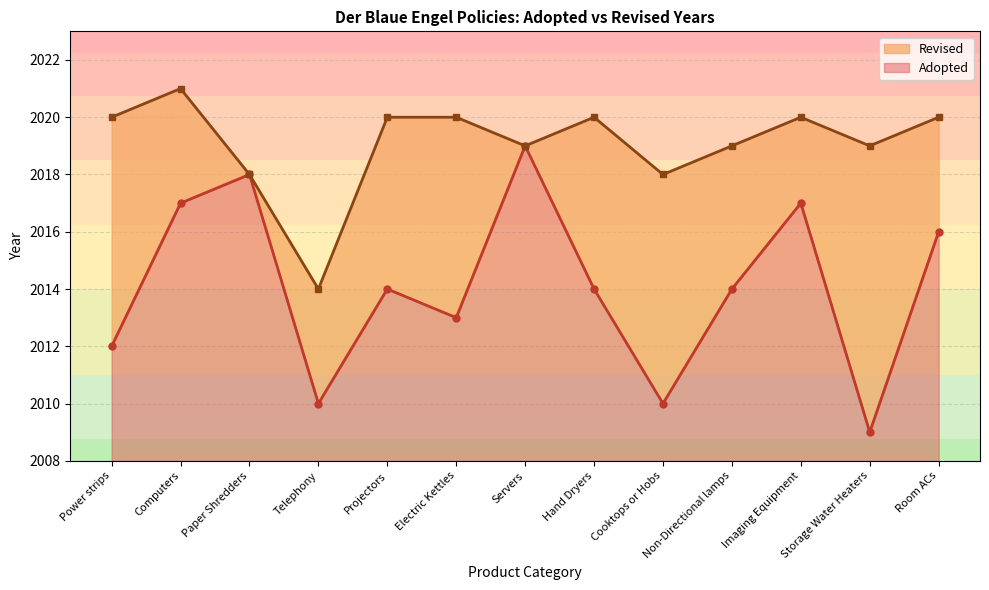

What is the ratio of the value at Projectors to the value at Cooktops or Hobs?

1.0